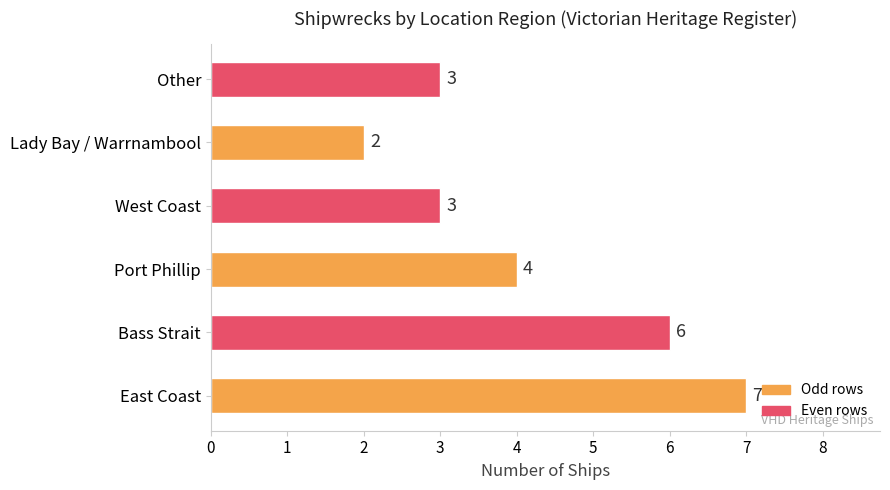

What is the ratio of the value at West Coast to the value at Port Phillip?

0.8